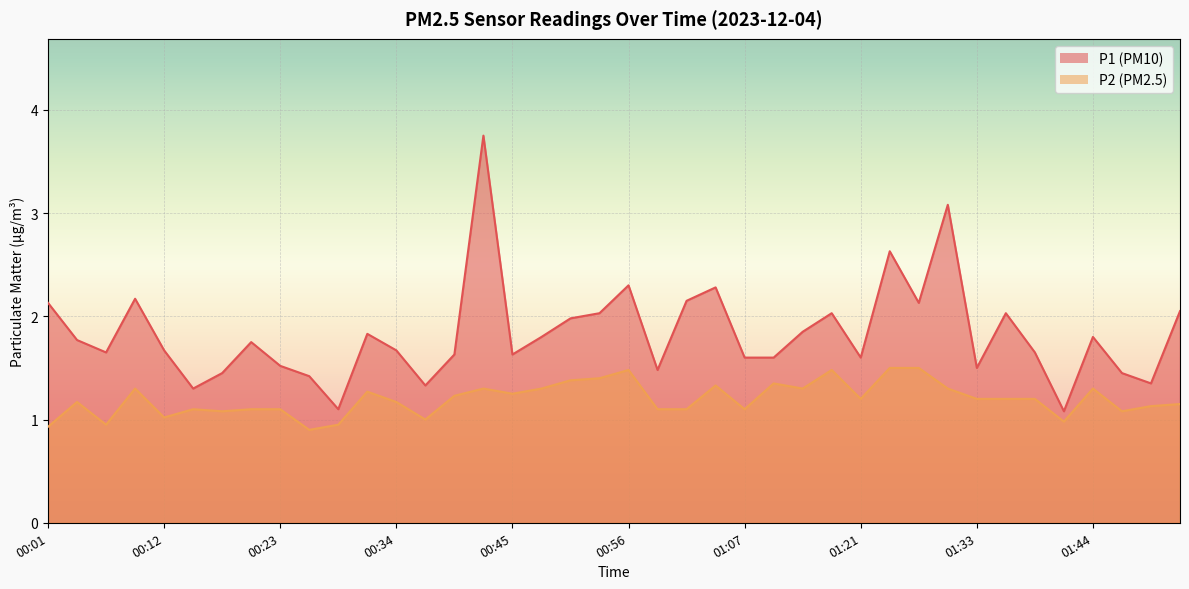

The P2 series shows 1.8 at 00:04. True or false?

False